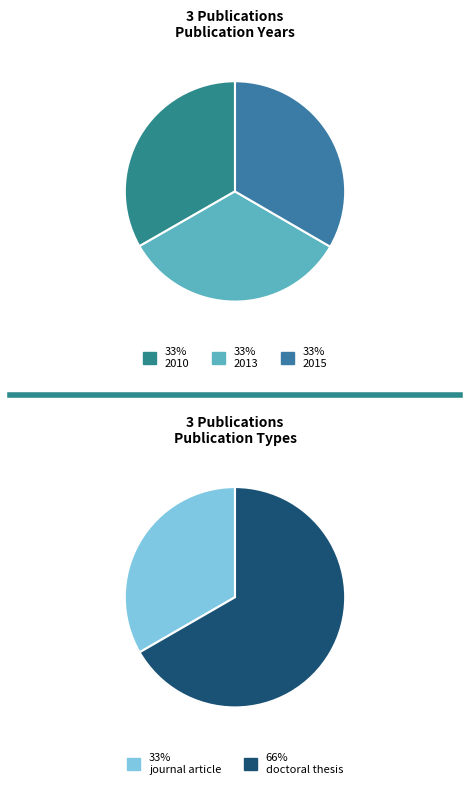

The doctoral thesis (2013) slice represents 33% of the pie. True or false?

True